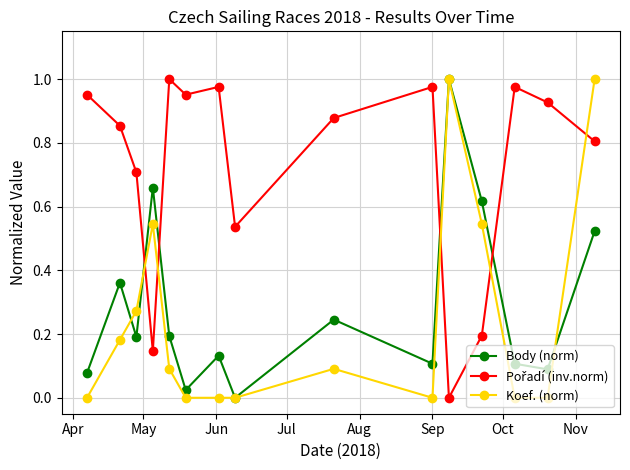

True or false: Koef. (norm) has more than 2 points higher than both neighbors.

True